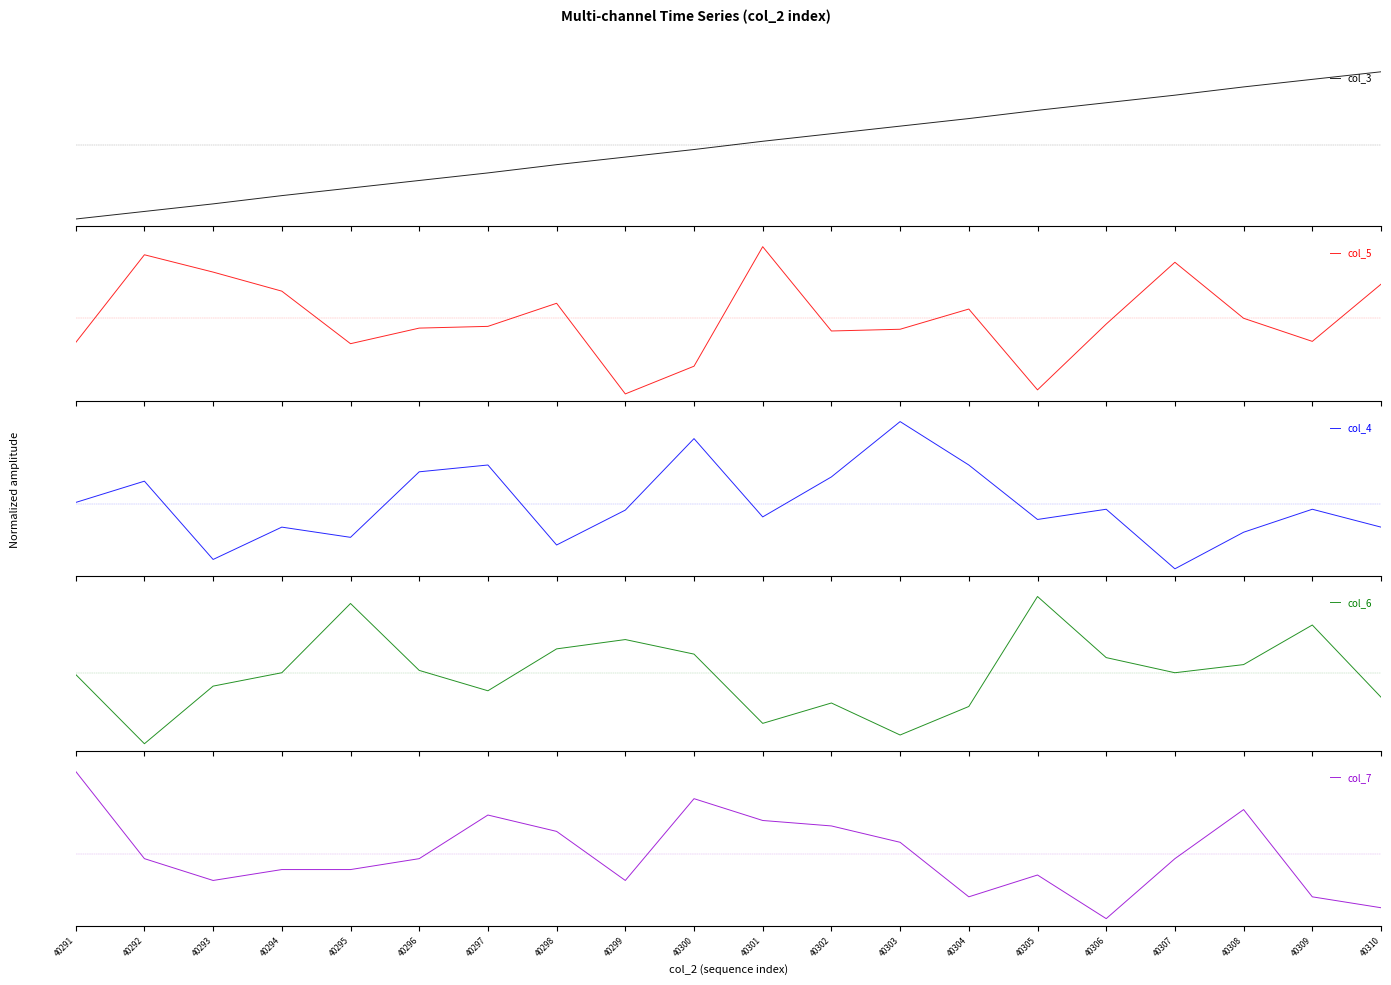

Which category has the highest value in the col_5 series?

40301